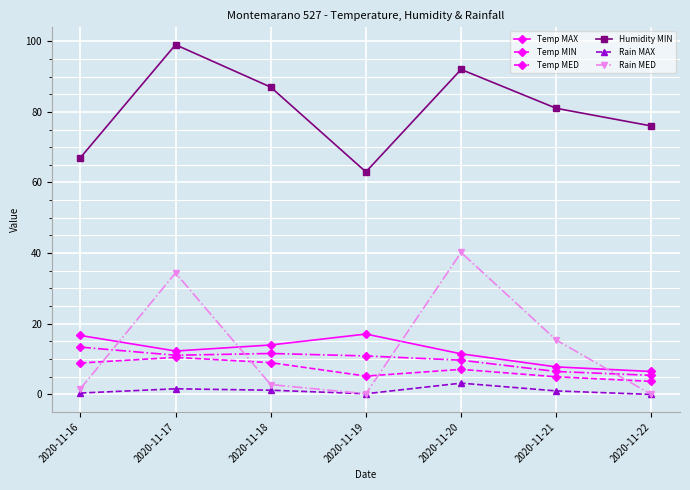

True or false: Temp MAX has more than 0 interior local peaks.

True